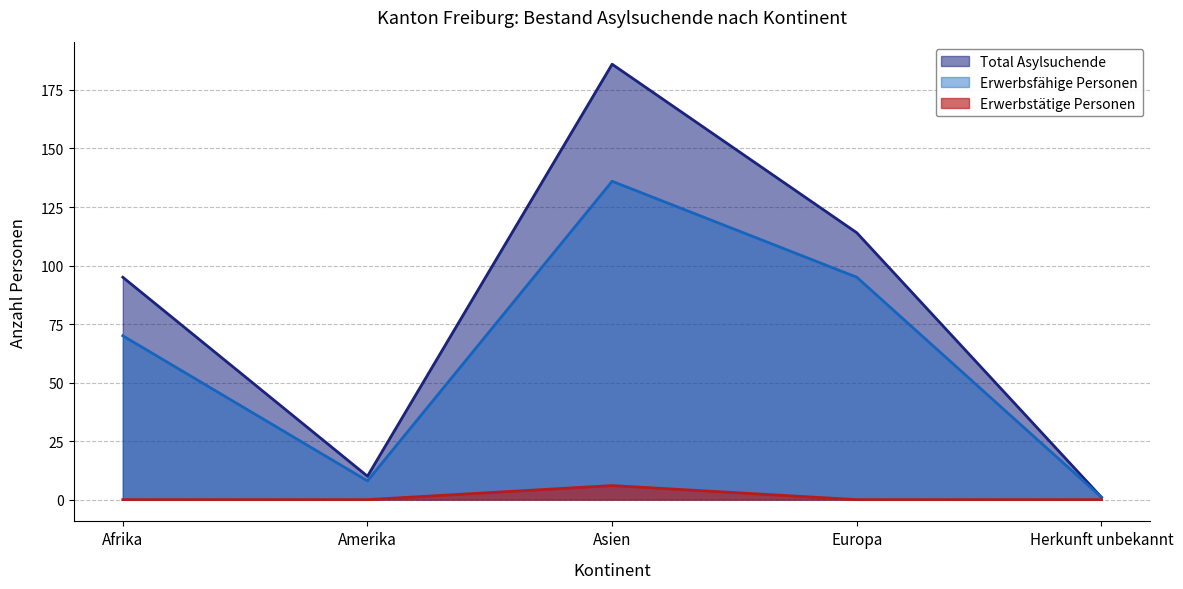

Does the chart display data point markers on the line(s)?

No